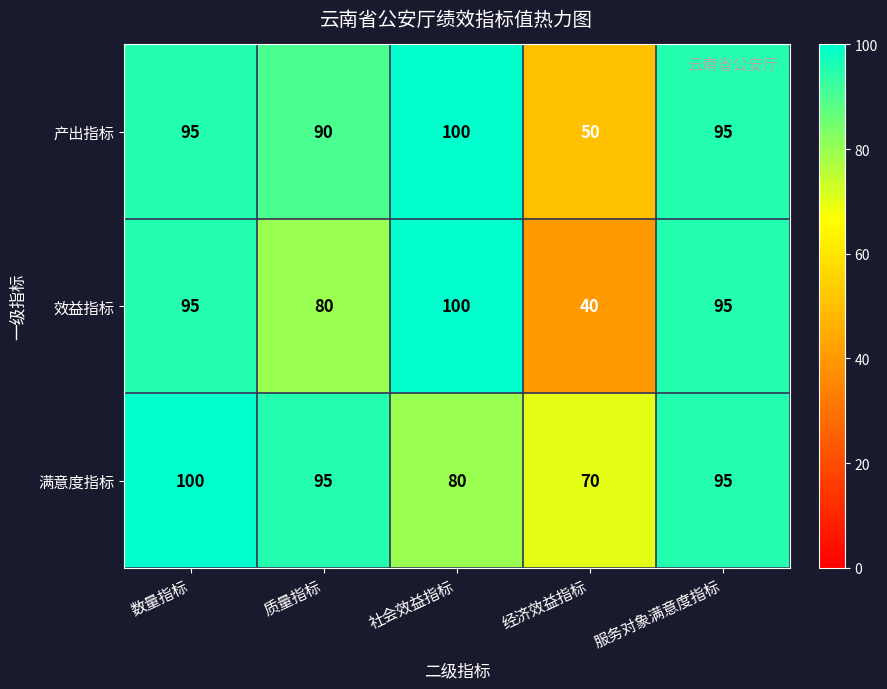

What is the highest value of the 满意度指标 series?

100